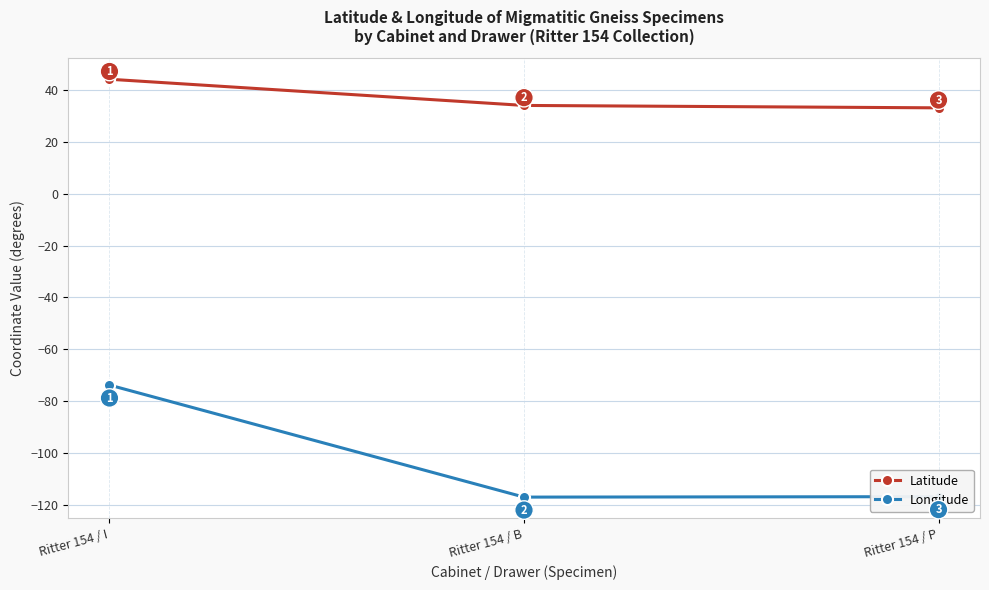

What is the sum of the Longitude values at Ritter 154 / I and Ritter 154 / B?

-190.8